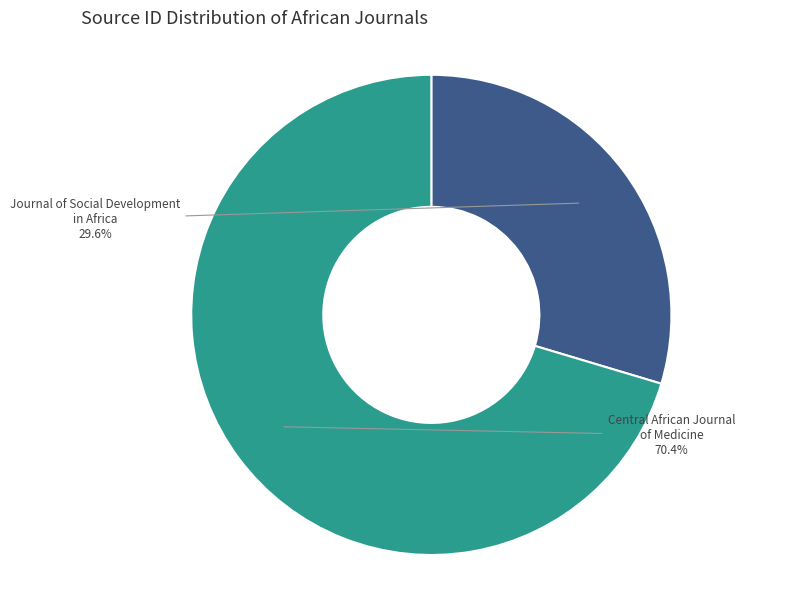

To the nearest percent, what is the difference between the Central African Journal of Medicine and Journal of Social Development in Africa slice percentages?

41%